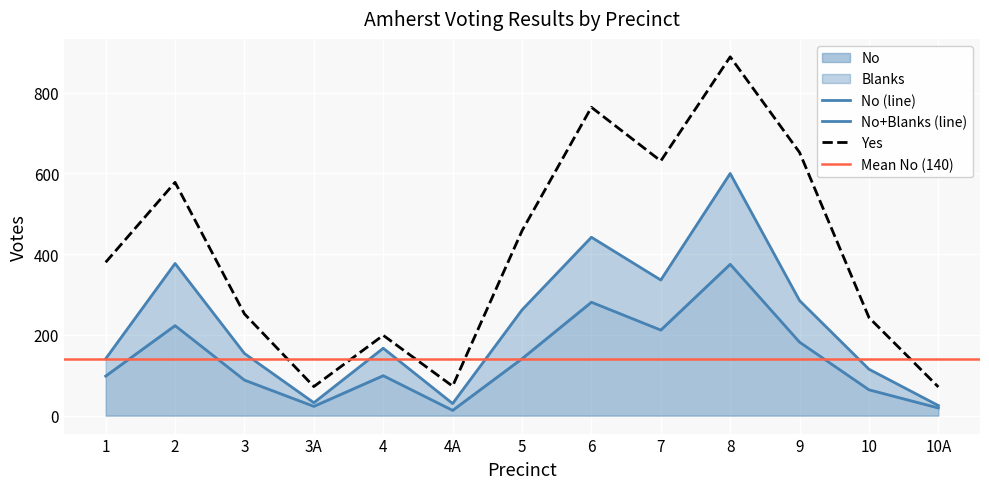

True or false: Yes and Blanks cross at least once.

False